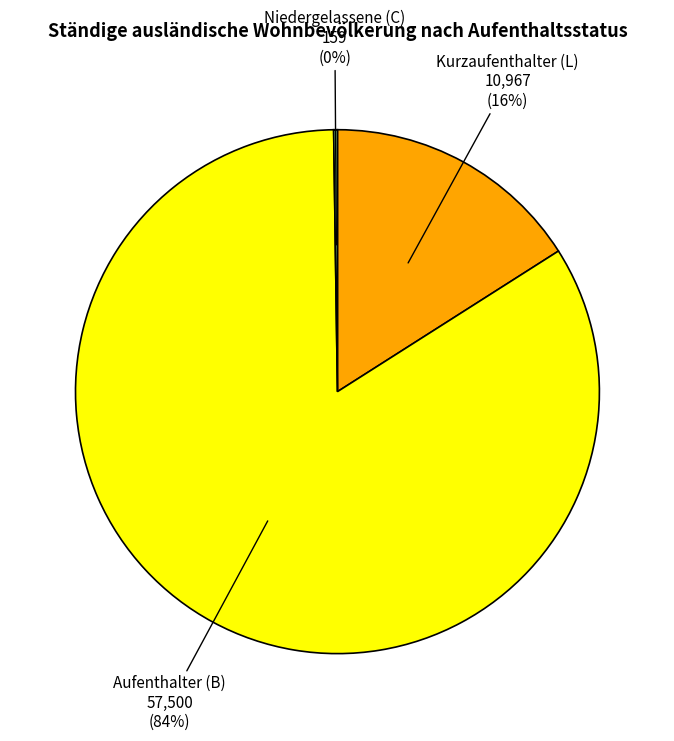

Is there any slice that represents more than half of the pie?

Yes